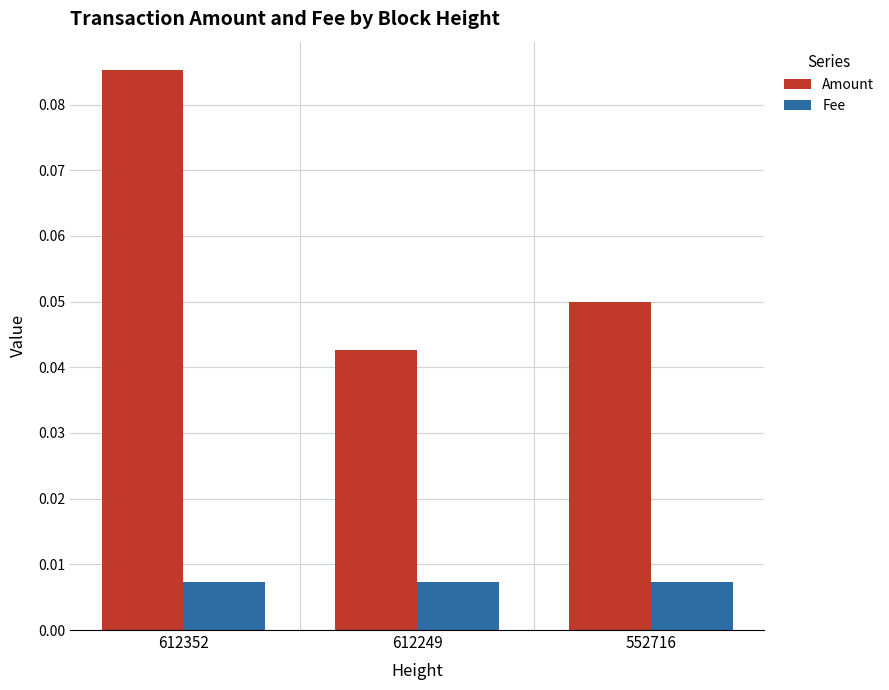

The value of Amount at 612352 is 0.0. True or false?

False